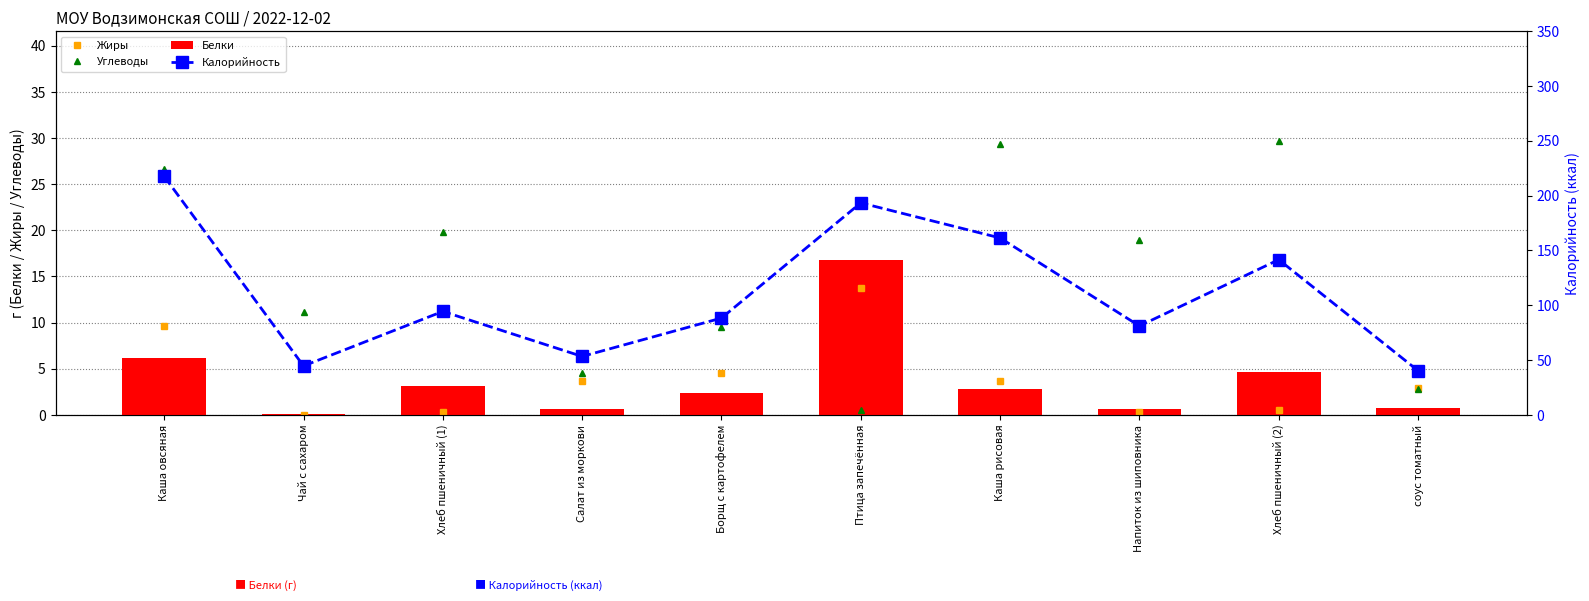

The Углеводы series shows 4.5 at Салат из моркови. True or false?

True